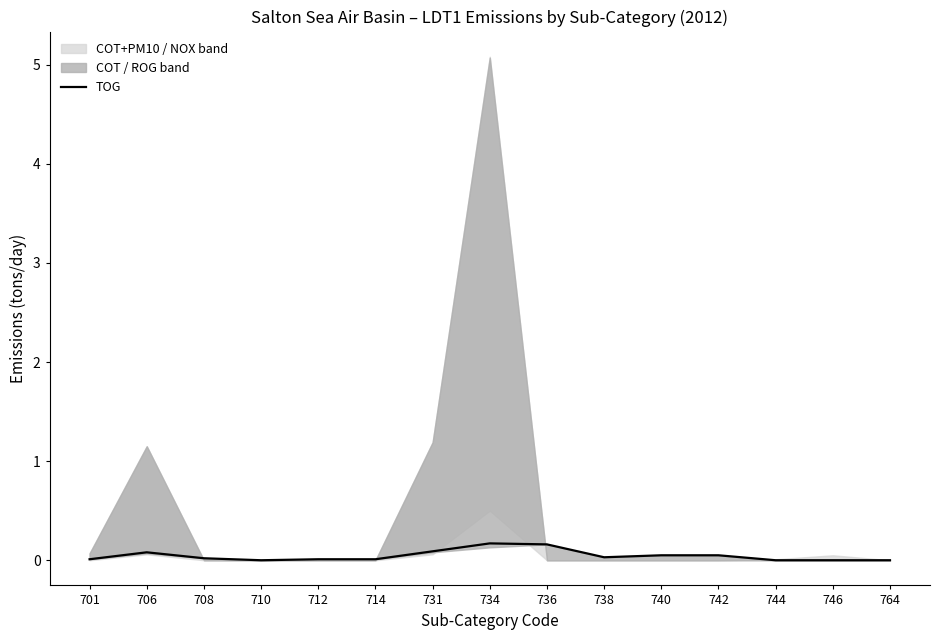

Reading left to right, transcribe all the data shown in this chart.

0.0	0.1	0.0	0.0	0.0	0.0	0.1	0.2	0.2	0.0	0.1	0.1	0.0	0.0	0.0